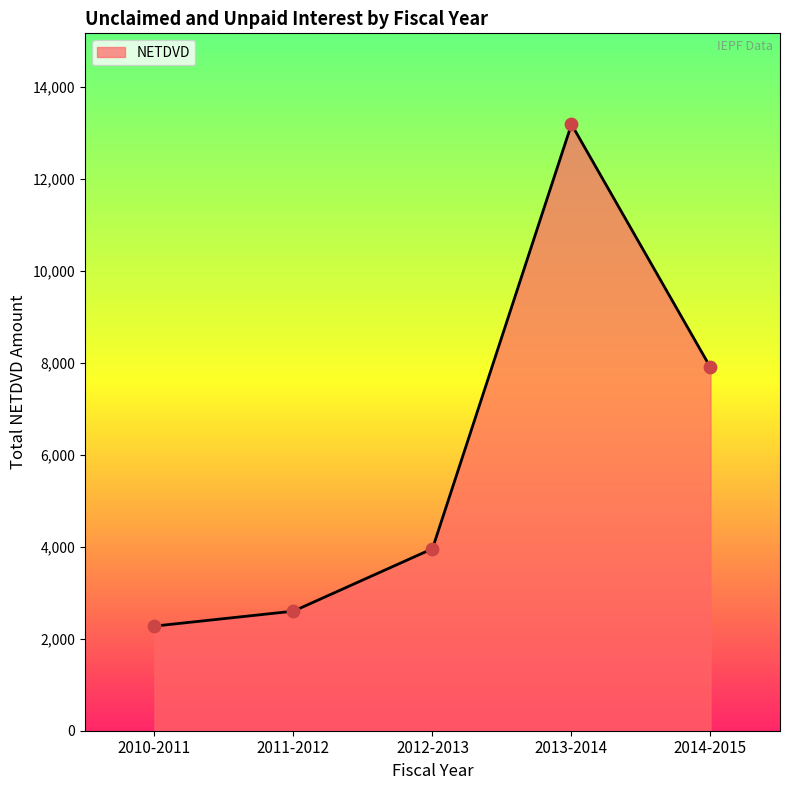

What is the ratio of the value at 2014-2015 to the value at 2013-2014?

0.6